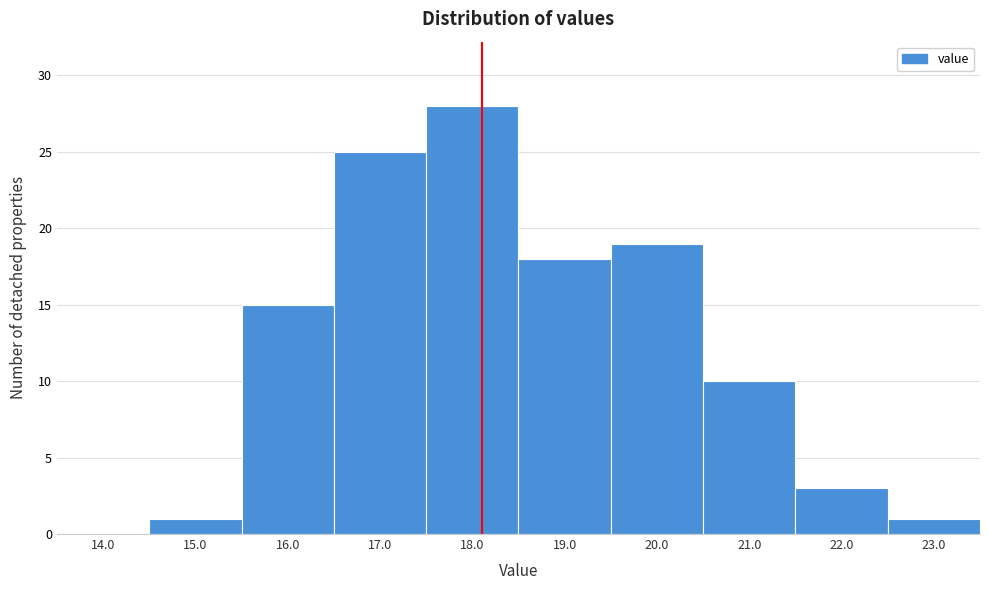

Reading right to left, extract all data points from this chart.

23.0=1	22.0=3	21.0=10	20.0=19	19.0=18	18.0=28	17.0=25	16.0=15	15.0=1	14.0=0